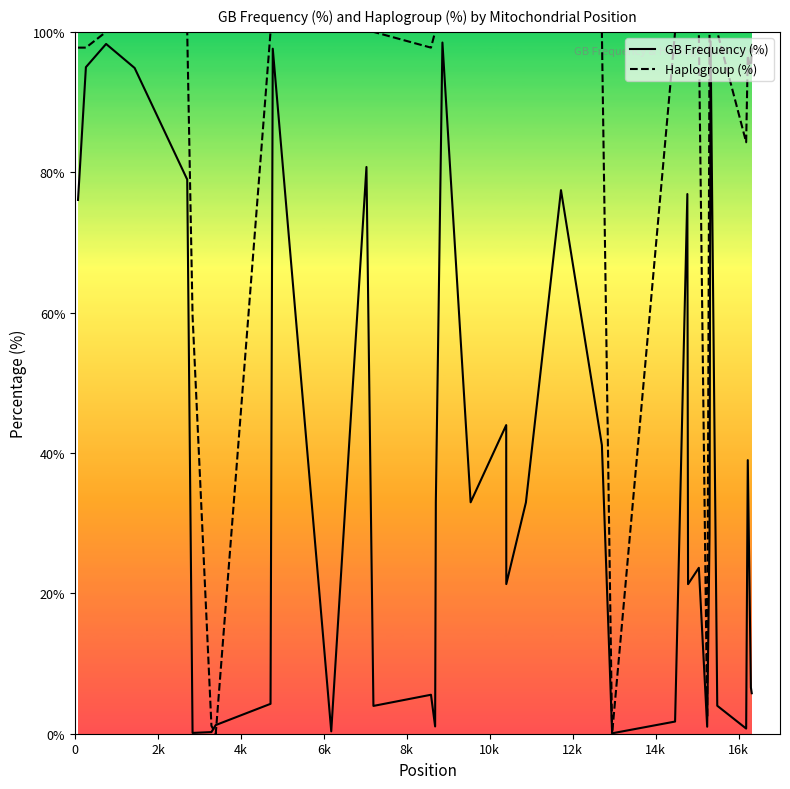

Which series has the largest total across all categories?

Haplogroup (%)